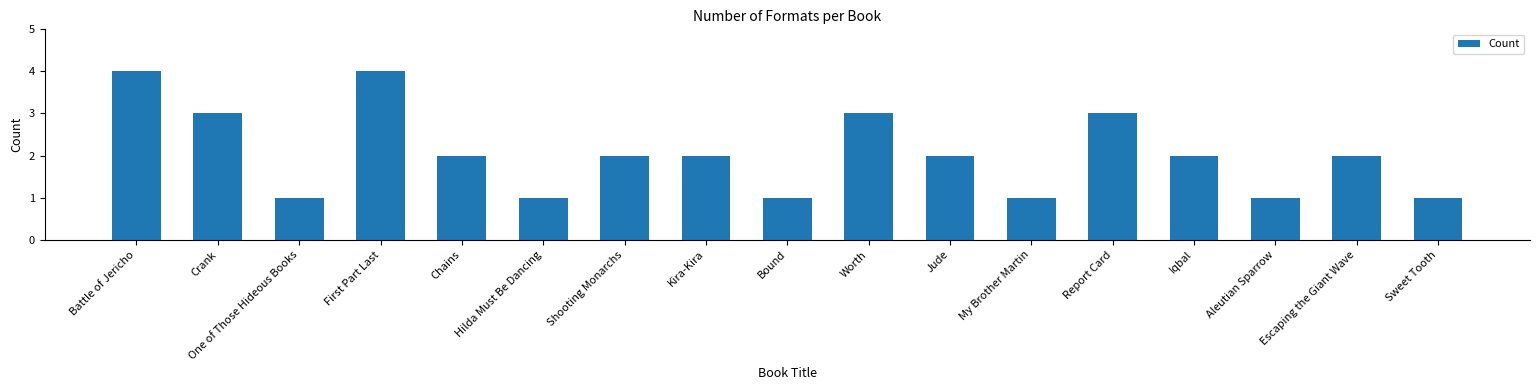

Reading left to right, extract all data points from this chart.

Battle of Jericho=4	Crank=3	One of Those Hideous Books=1	First Part Last=4	Chains=2	Hilda Must Be Dancing=1	Shooting Monarchs=2	Kira-Kira=2	Bound=1	Worth=3	Jude=2	My Brother Martin=1	Report Card=3	Iqbal=2	Aleutian Sparrow=1	Escaping the Giant Wave=2	Sweet Tooth=1